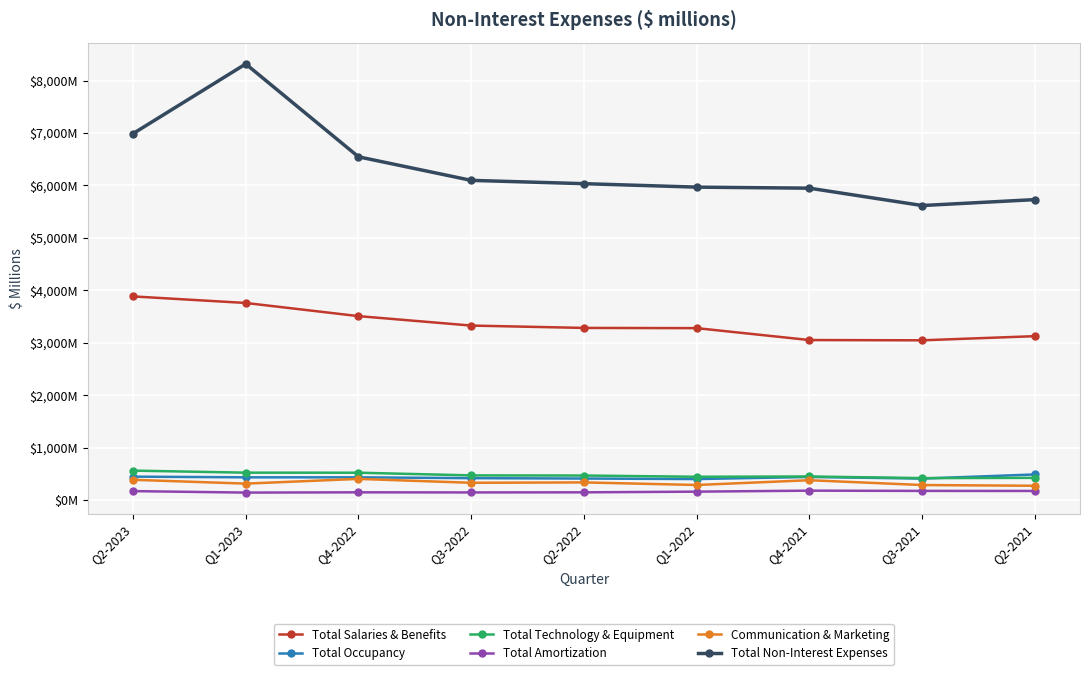

At Q1-2022, list the series in order from largest to smallest.

Total Non-Interest Expenses, Total Salaries & Benefits, Total Technology & Equipment, Total Occupancy, Communication & Marketing, Total Amortization